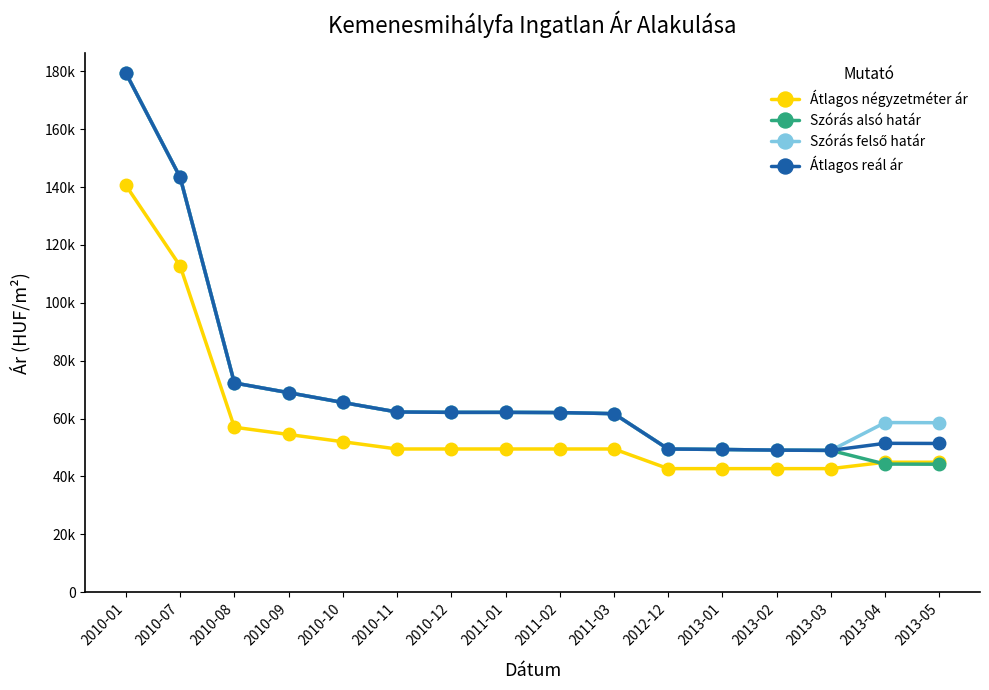

At which label does Átlagos négyzetméter ár first exceed 49504?

2010-01